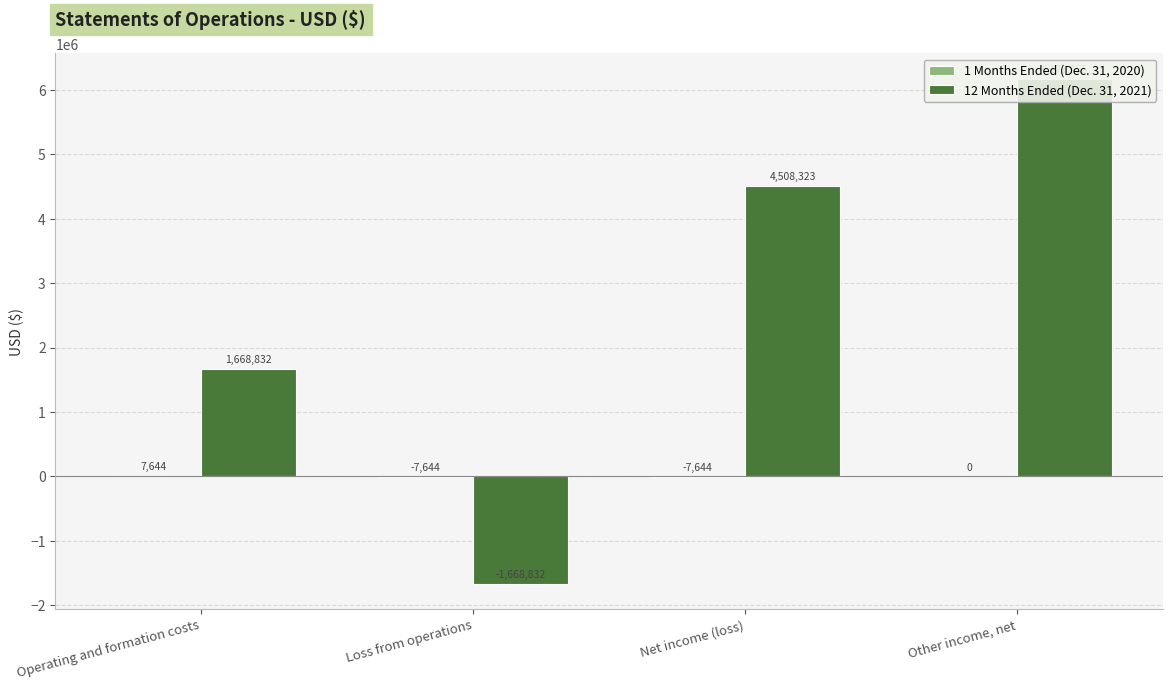

What is the maximum value shown in the chart?

6177155